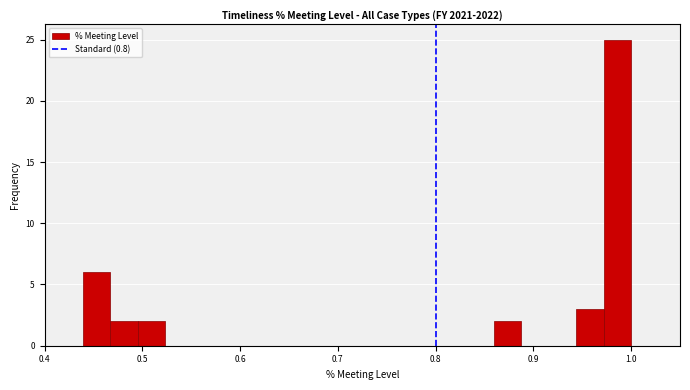

Read against the x-axis, roughly where is the centre of the tallest bar?

0.99